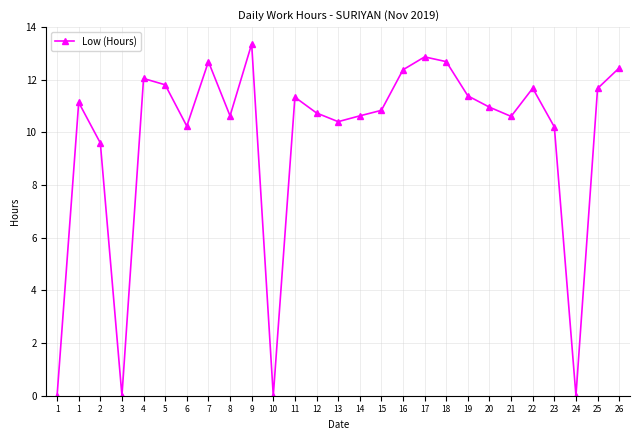

Does the chart display data point markers on the line(s)?

Yes